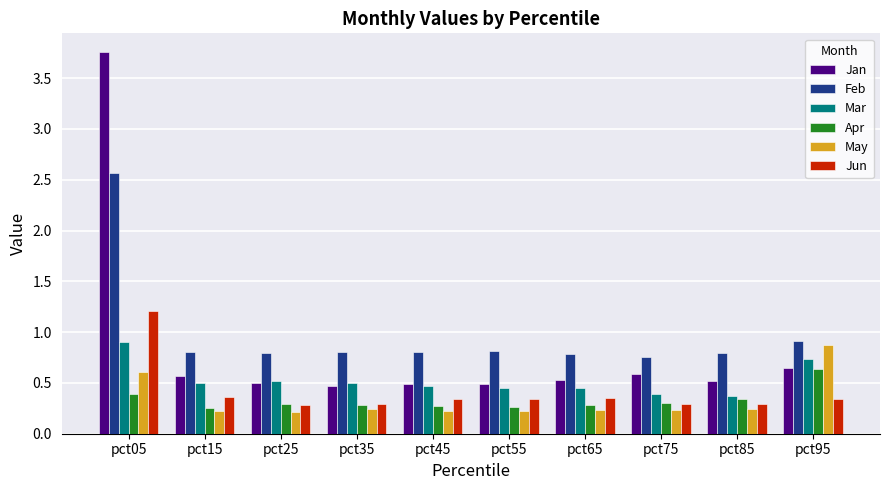

Which category has the highest value in the Mar series?

pct05